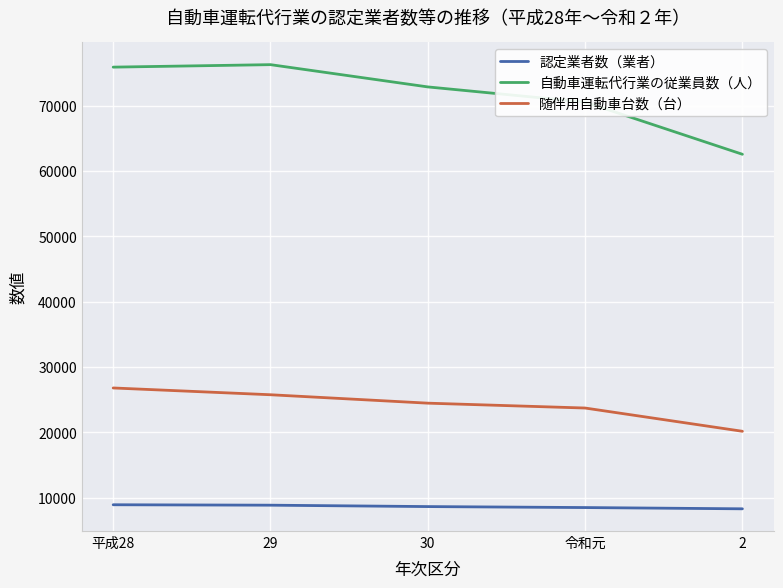

What is the minimum value shown in the chart?

8294